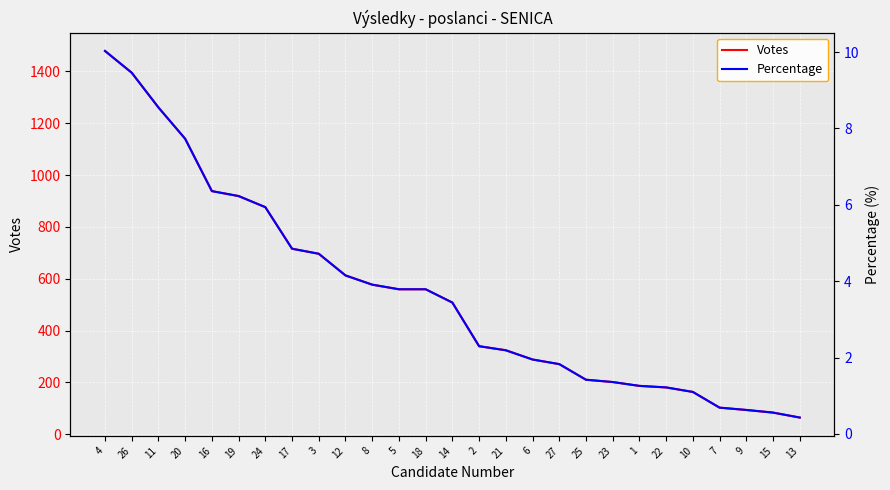

The value of Votes at 12 is 613. True or false?

True